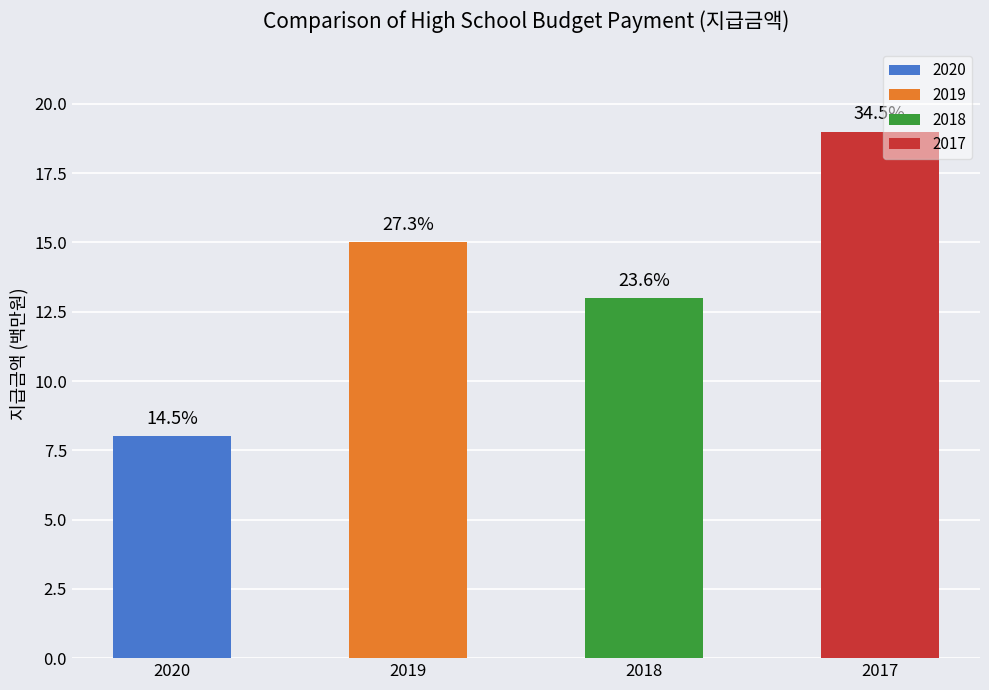

Reading left to right, transcribe all the data shown in this chart.

8	15	13	19